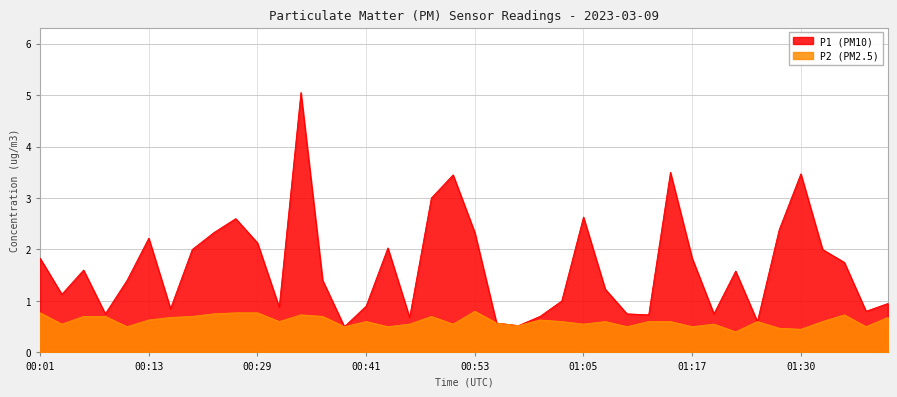

How many categories are shown in the chart?

40